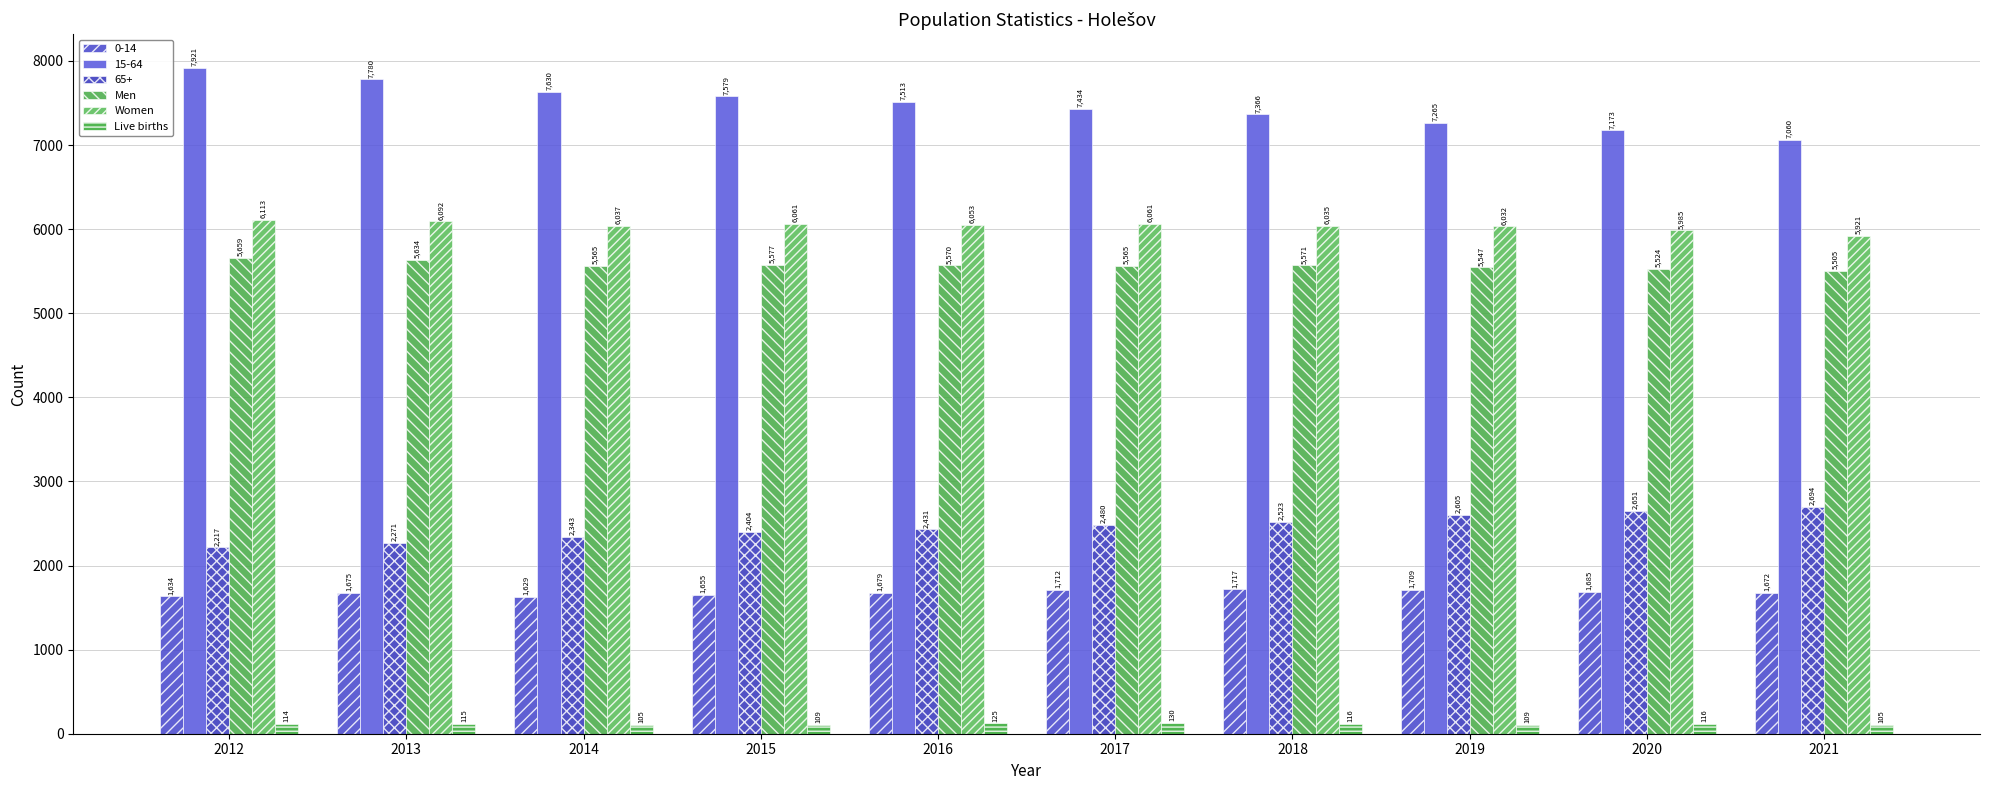

What is the difference between the maximum and minimum values in the Live births series?

25